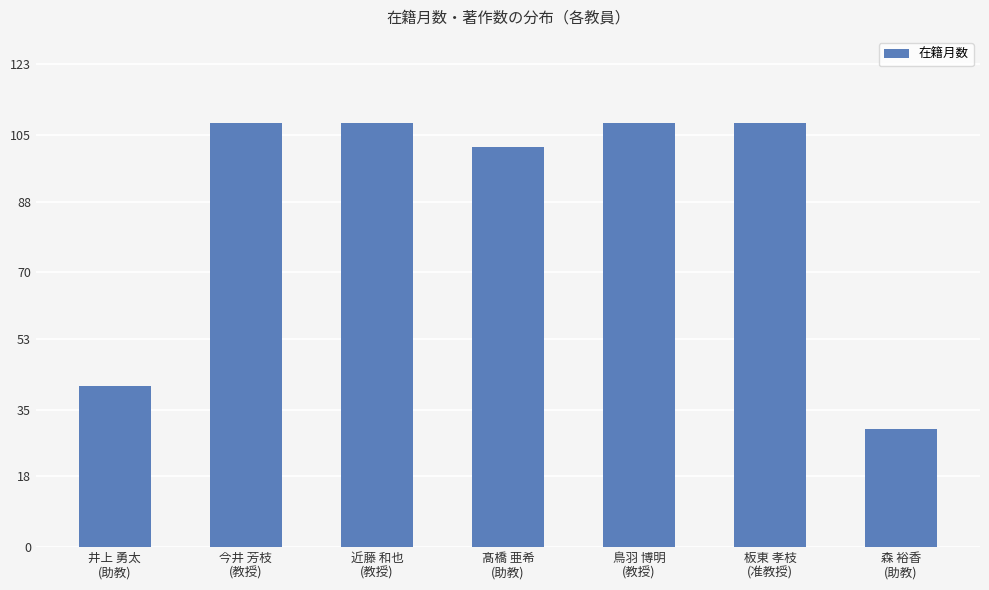

The chart shows a value of 108 at 今井 芳枝
(教授). True or false?

True